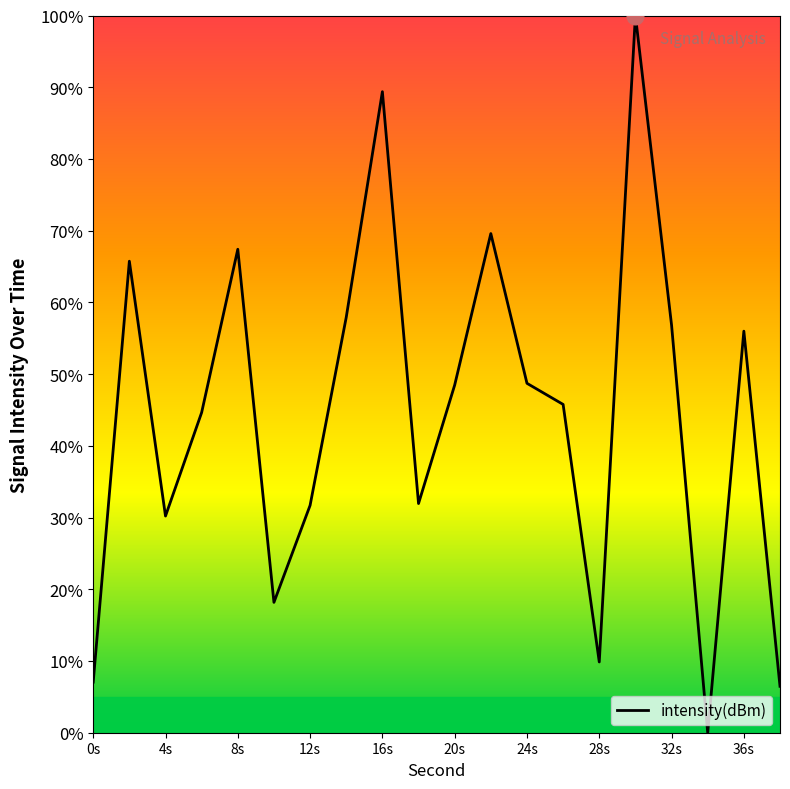

What is the difference between the maximum and minimum values?

100.0